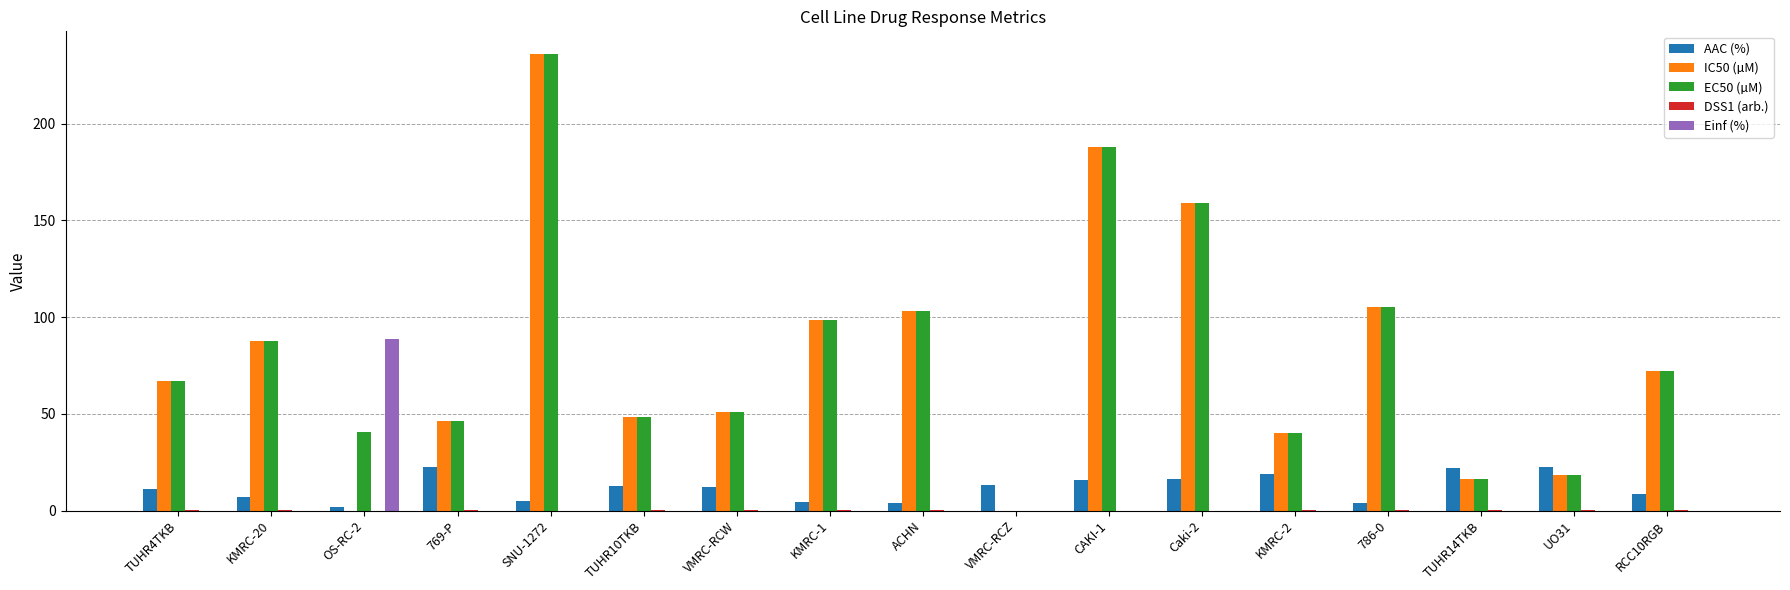

Is the value of Einf (%) at ACHN greater than the value of EC50 (µM) at TUHR4TKB?

No